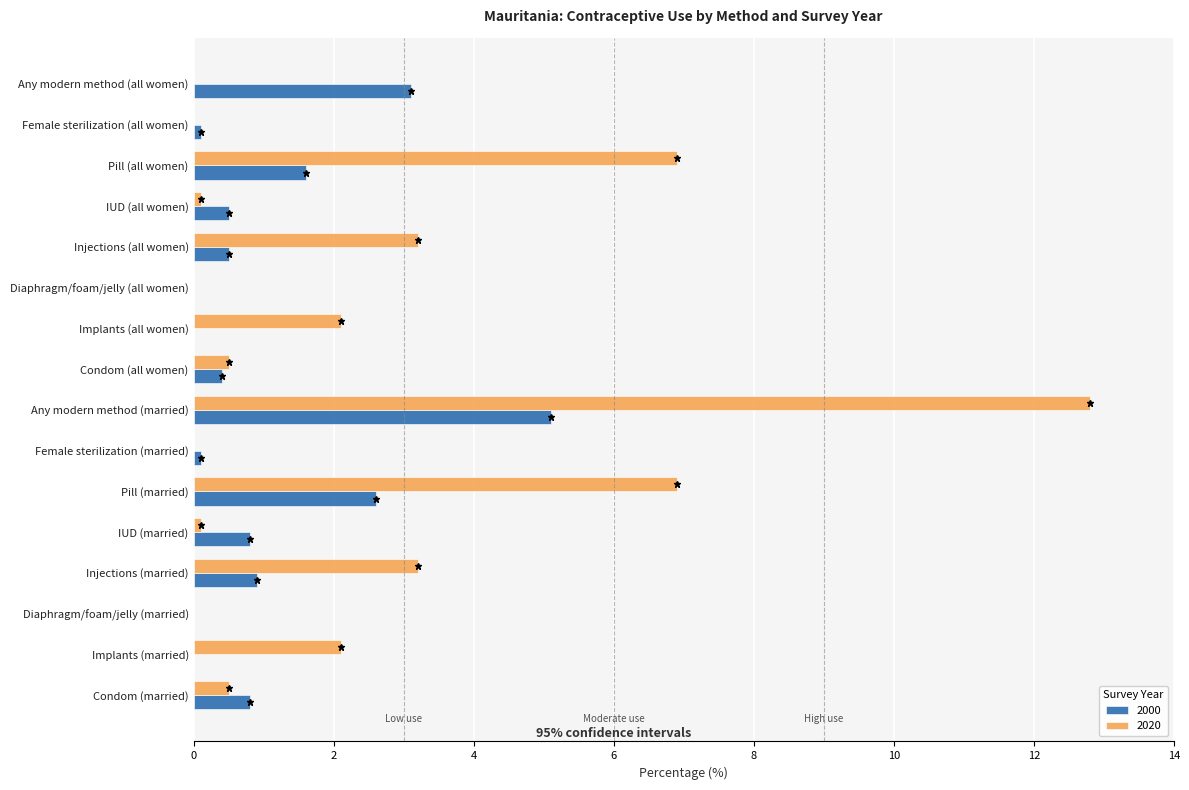

Which category has the highest value in the 2020 series?

Any modern method (married)